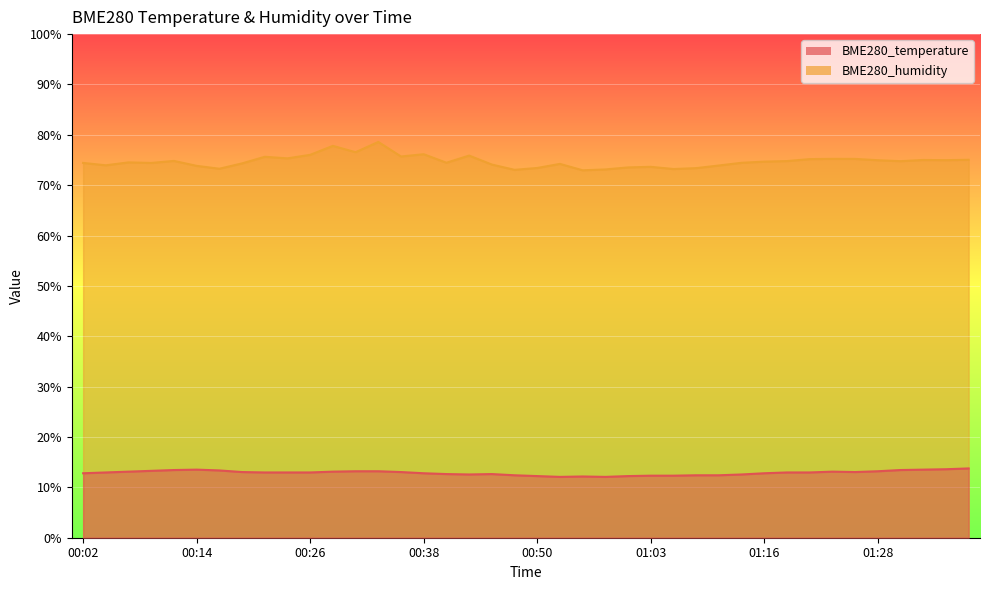

Where is the first local maximum for BME280_humidity?

00:06